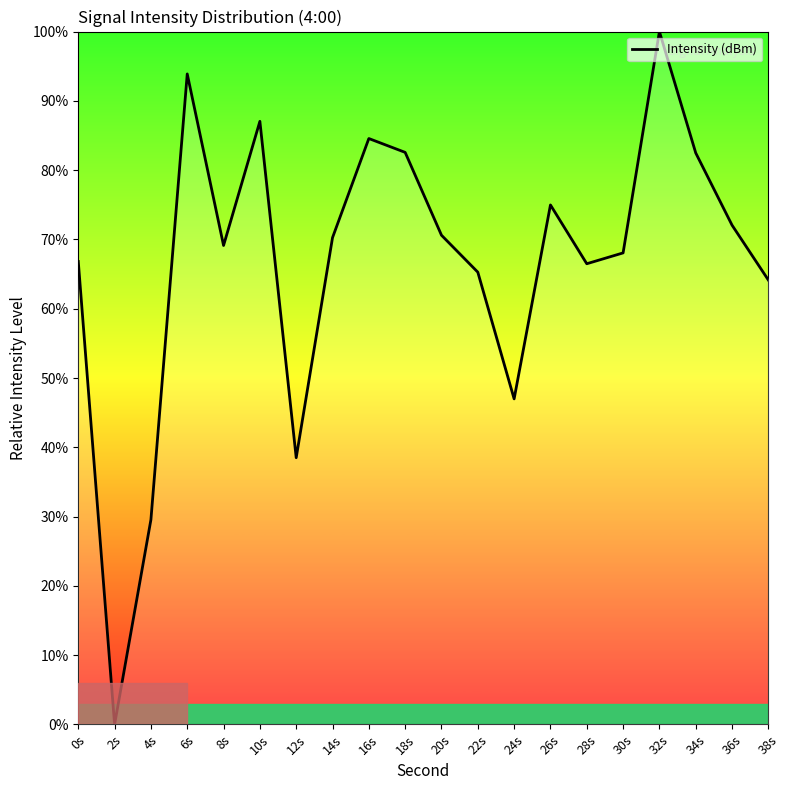

The value at 24s is 47.0. True or false?

True